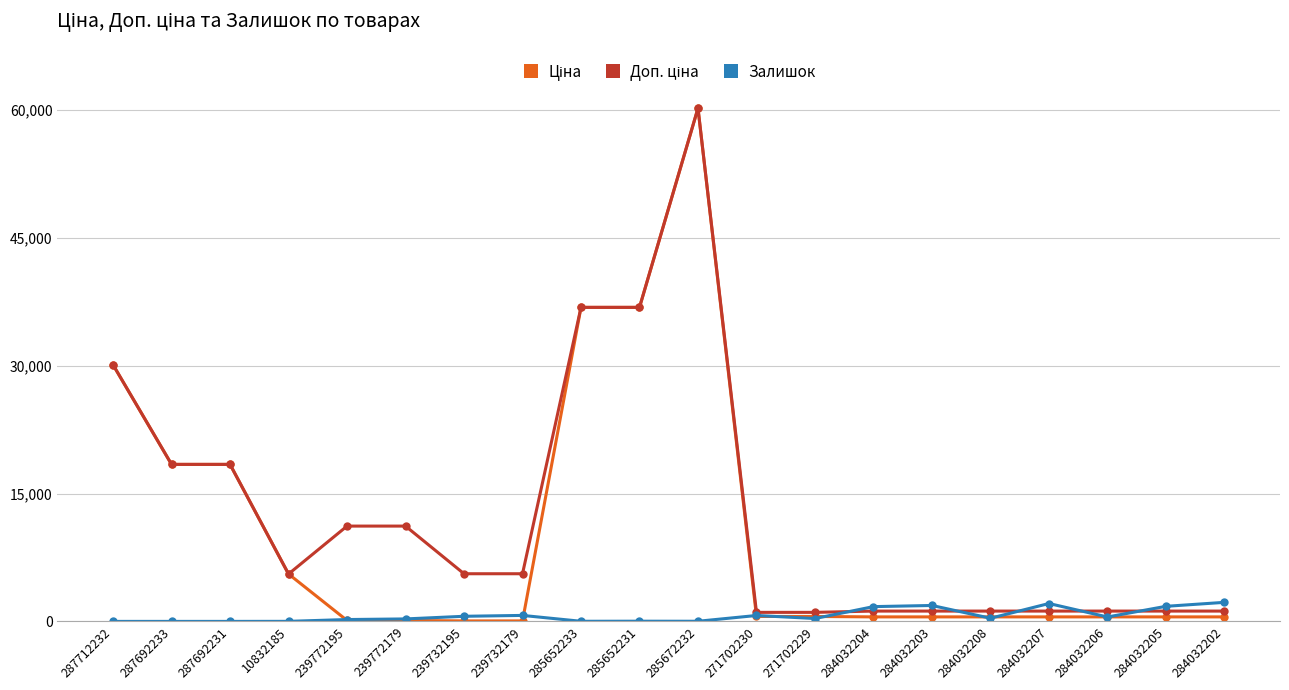

True or false: Залишок has a value of 694.0 at 271702230.

True